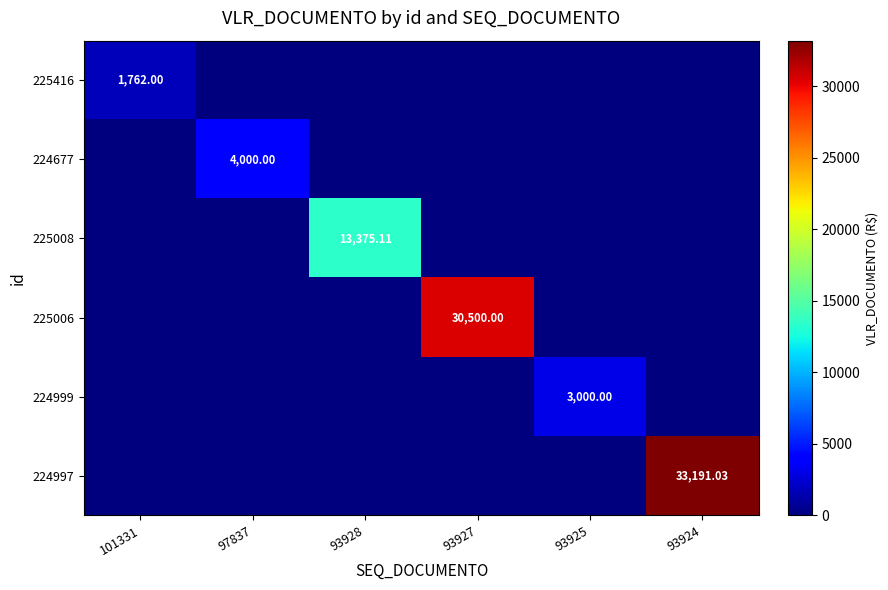

Count the number of categories in the chart.

6